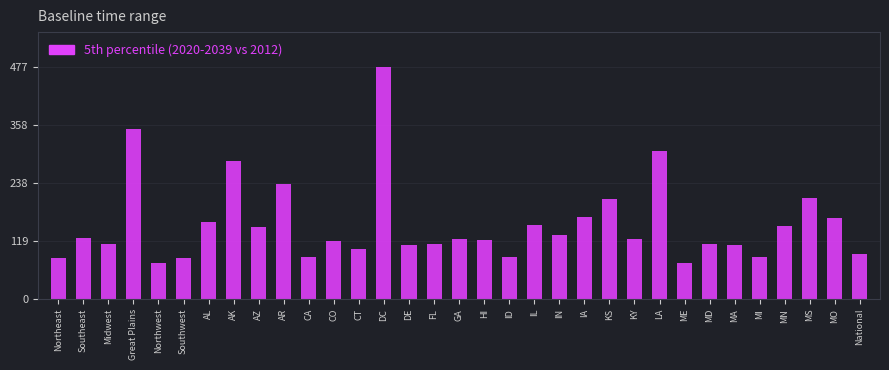

Between MN and Northeast, which is larger?

MN